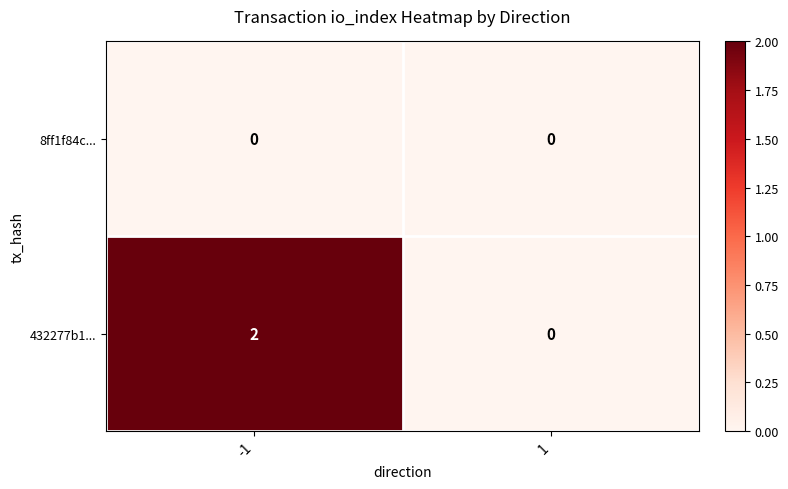

The value of 432277b1... at 1 is 0. True or false?

True